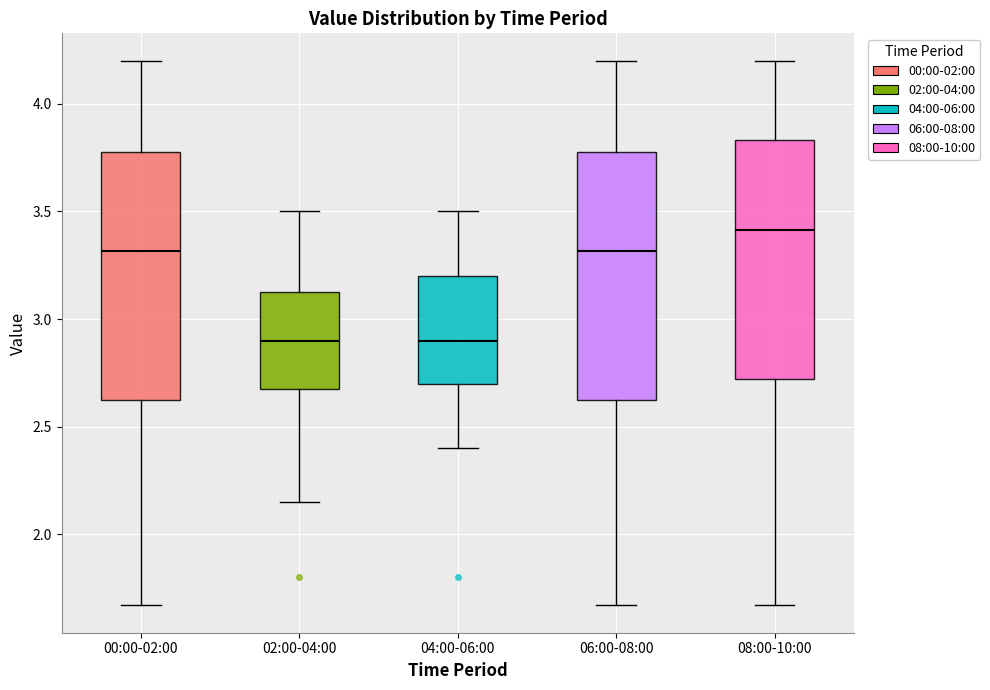

Reading left to right, read every box against the y-axis: the position of its median line, the range the box covers, and the ends of its whiskers. The values are not printed on the chart, so give them approximately, as read against the axis.

00:00-02:00: median 3.30, box 2.60 to 3.80, whiskers 1.65 to 4.20
02:00-04:00: median 2.90, box 2.70 to 3.15, whiskers 2.15 to 3.50
04:00-06:00: median 2.90, box 2.70 to 3.20, whiskers 2.40 to 3.50
06:00-08:00: median 3.30, box 2.60 to 3.80, whiskers 1.65 to 4.20
08:00-10:00: median 3.40, box 2.70 to 3.85, whiskers 1.65 to 4.20